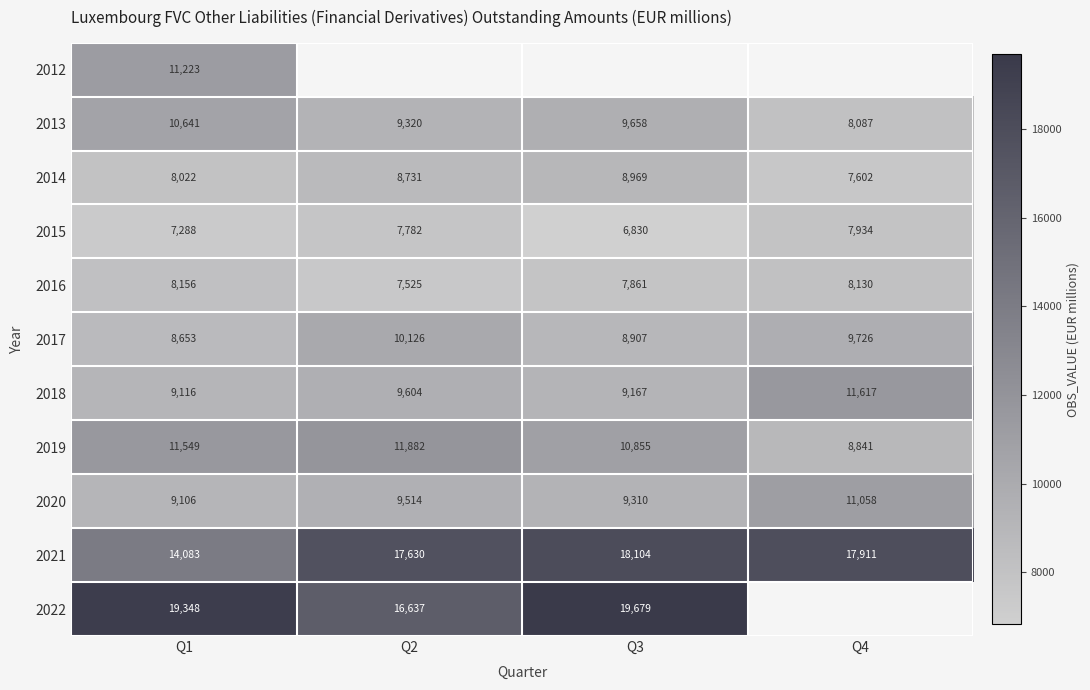

What is the highest value of the 2015 series?

7934